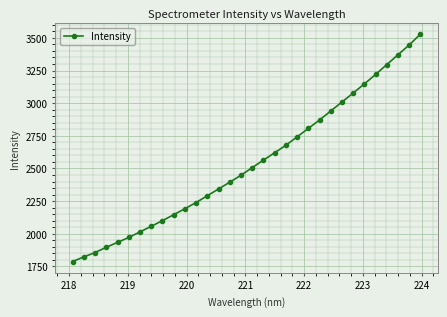

What is the sum of all values?

81321.7